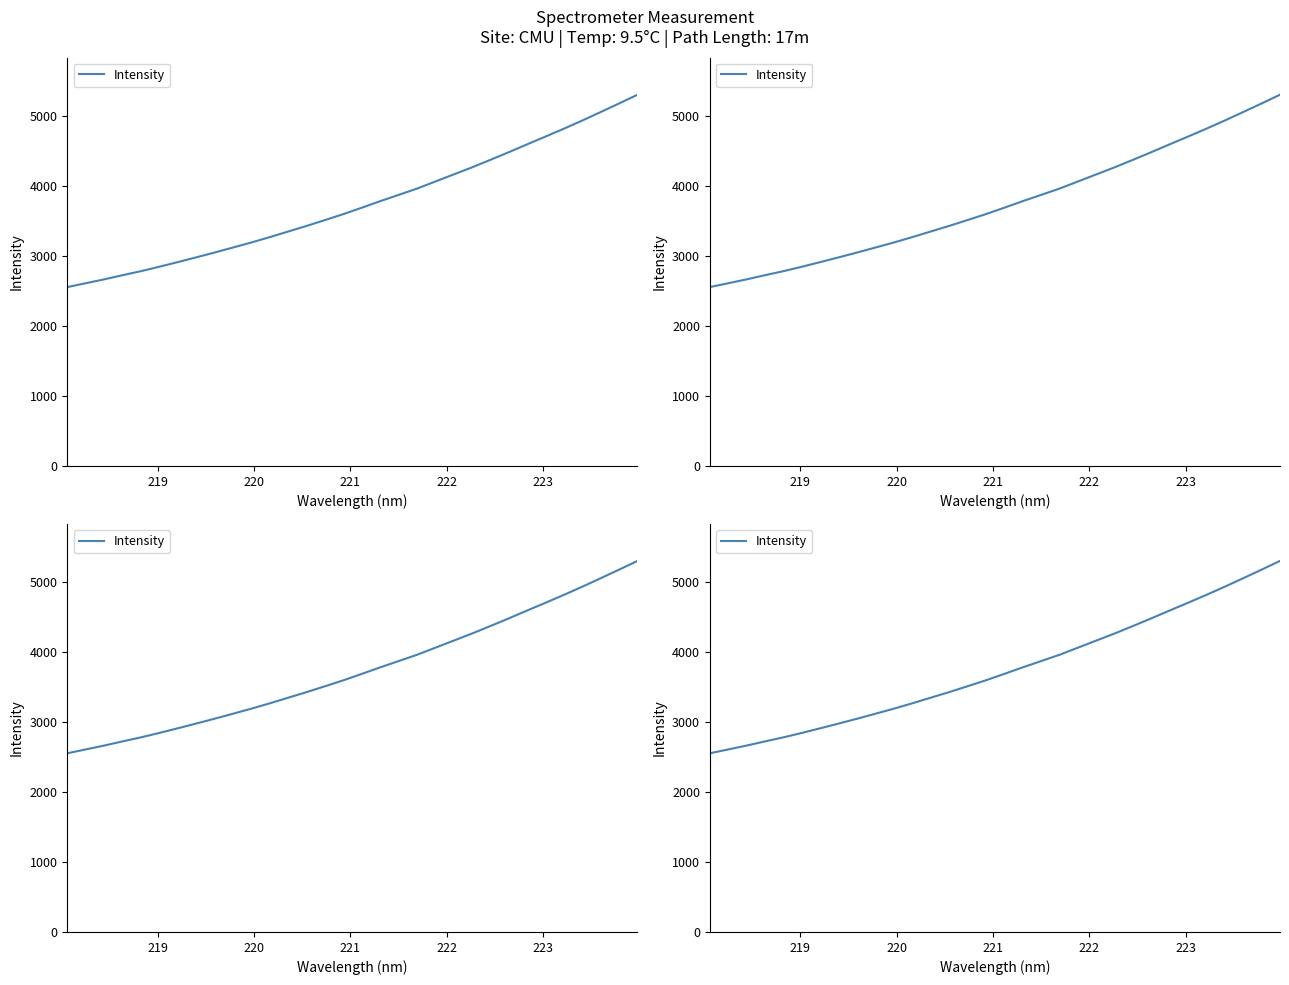

Does the chart display data point markers on the line(s)?

No